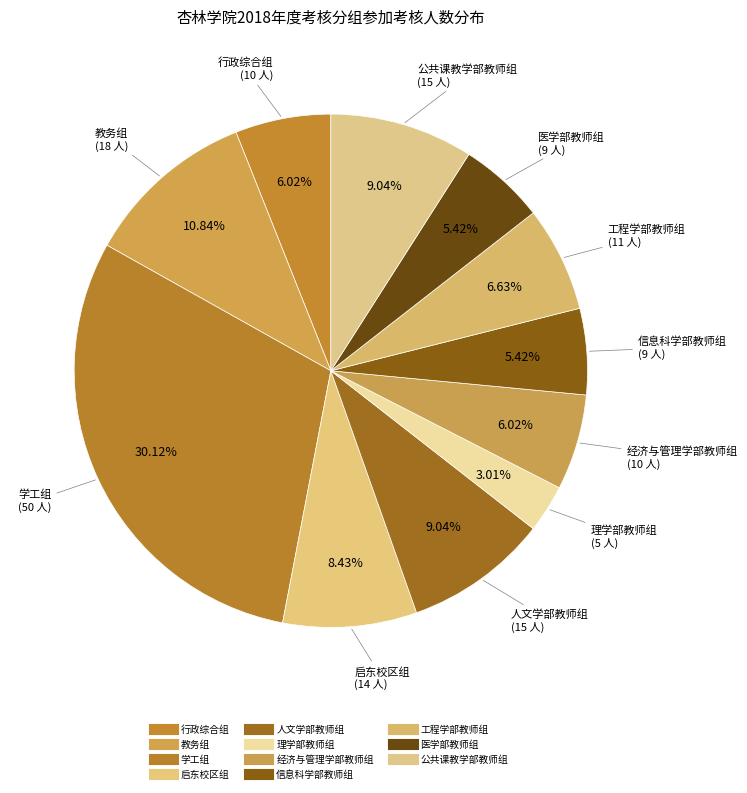

How many slices are in this pie chart?

11